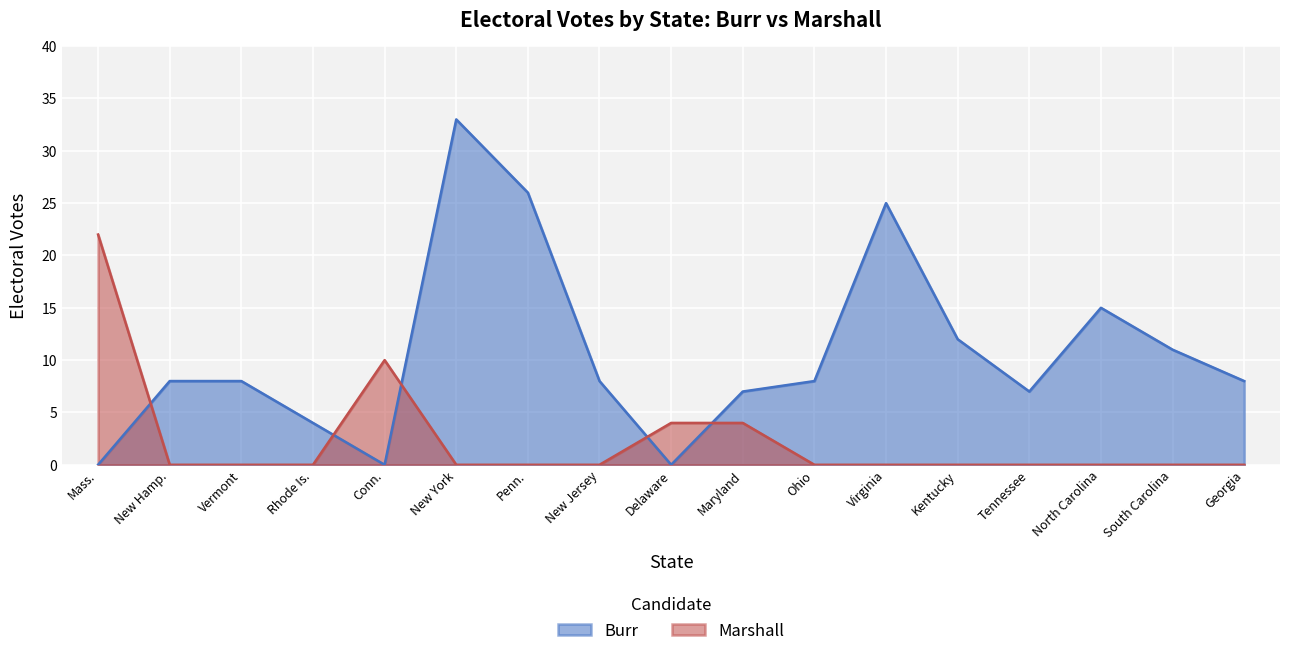

How many interior local peaks does the Burr series have?

3